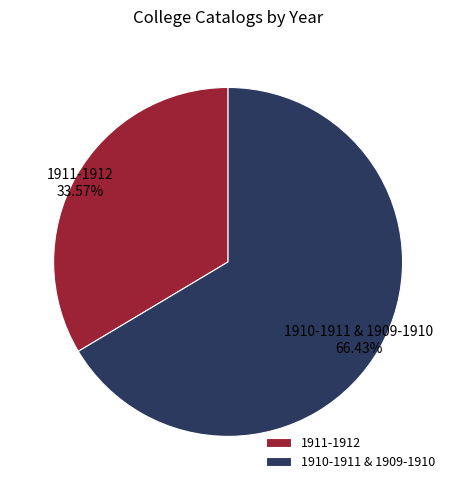

What is the majority slice?

1910-1911 & 1909-1910